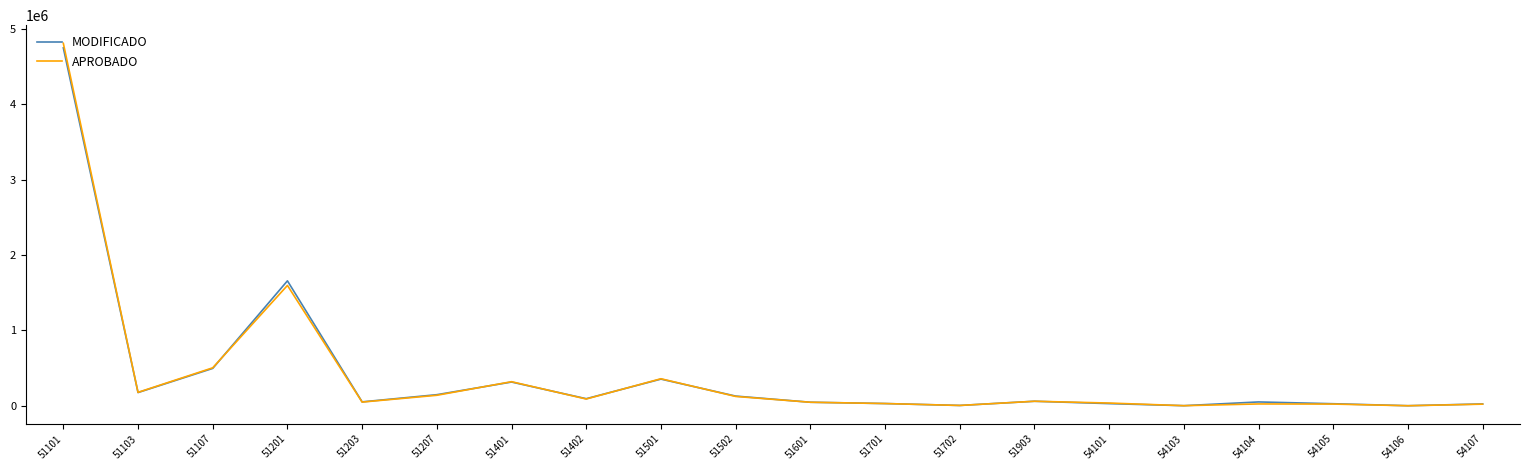

Which series has the largest range (max minus min)?

APROBADO